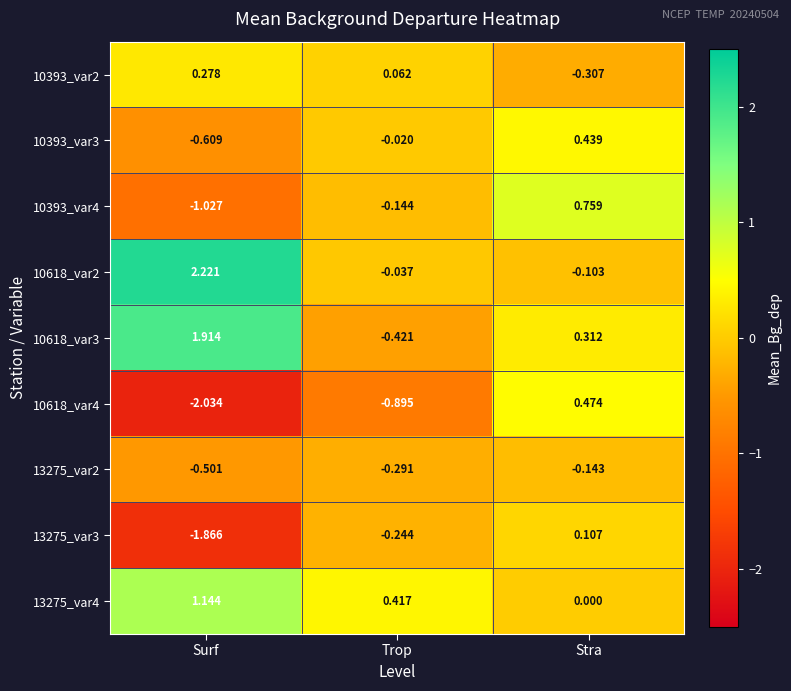

Where does the 10618_var4 series first go above 0?

Stra